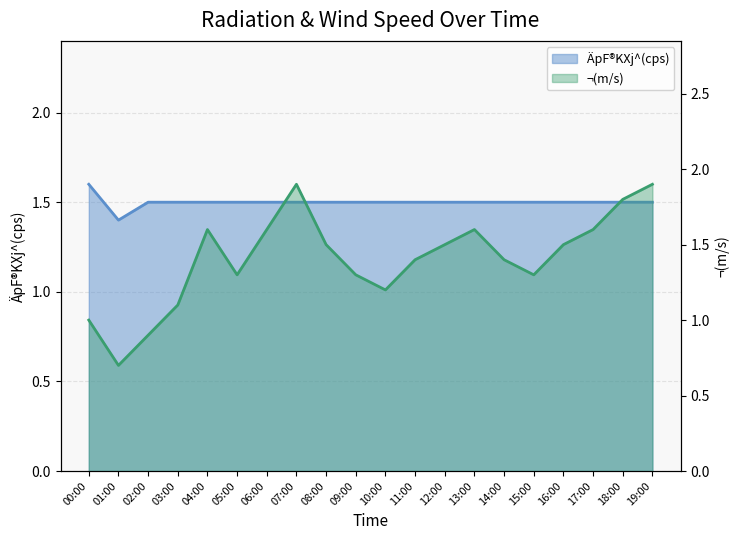

In ¬(m/s), how many points are higher than both neighbors (excluding endpoints)?

3